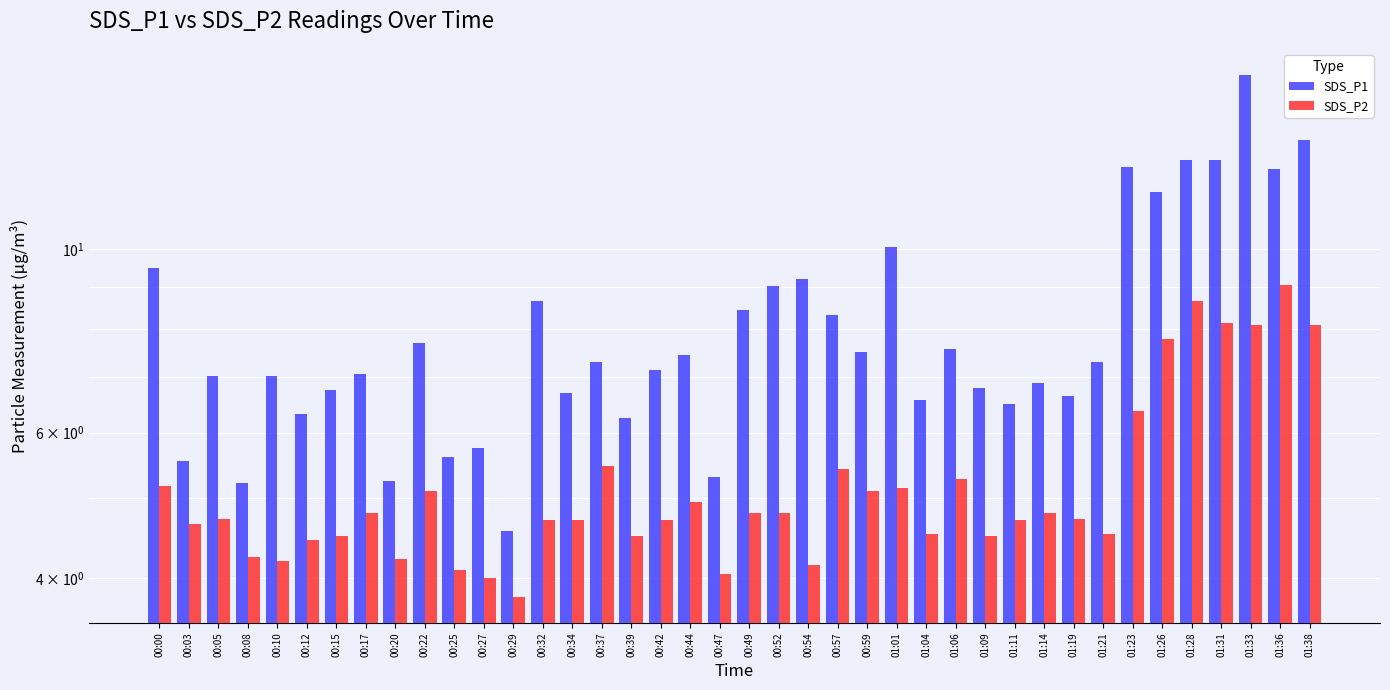

What is the label of the 7th bar from the left?

00:15